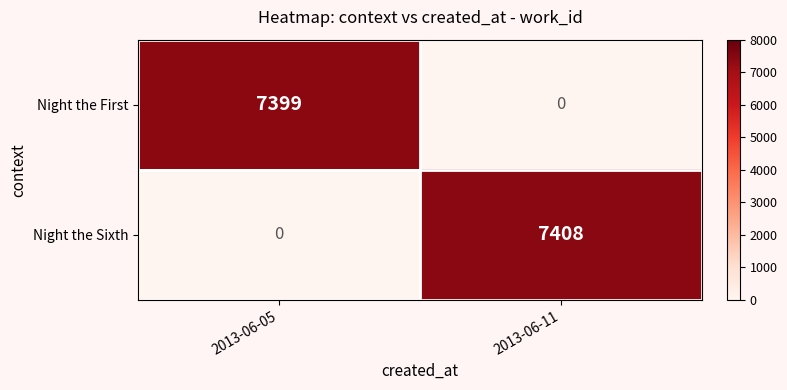

Reading left to right, extract all data points from this chart.

Night the First: 7399	0
Night the Sixth: 0	7408